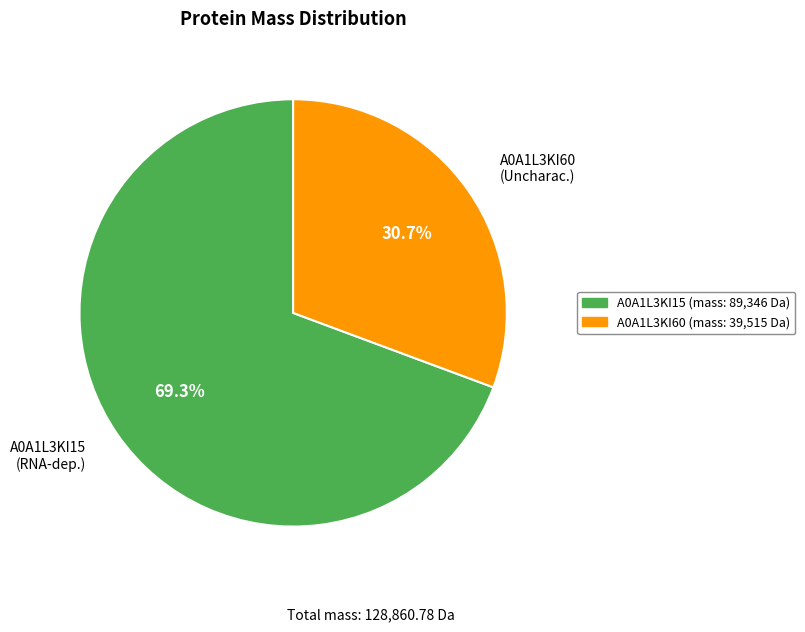

How much of the chart is everything except A0A1L3KI60 (Uncharac.)?

69.3%